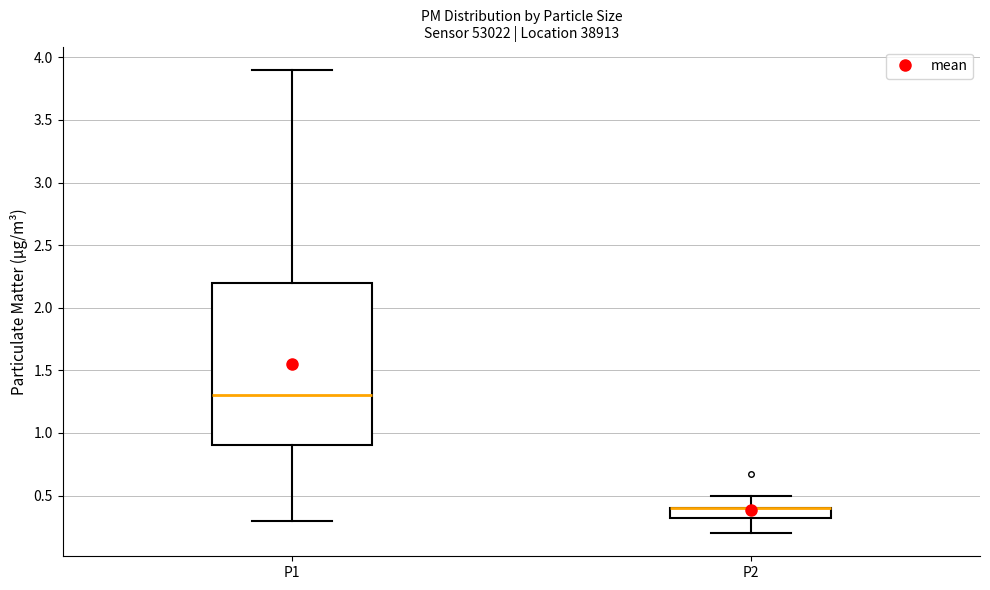

Where is the upper edge of the box for P1 on the y-axis? The values are not printed on the chart, so give them approximately, as read against the axis.

2.2